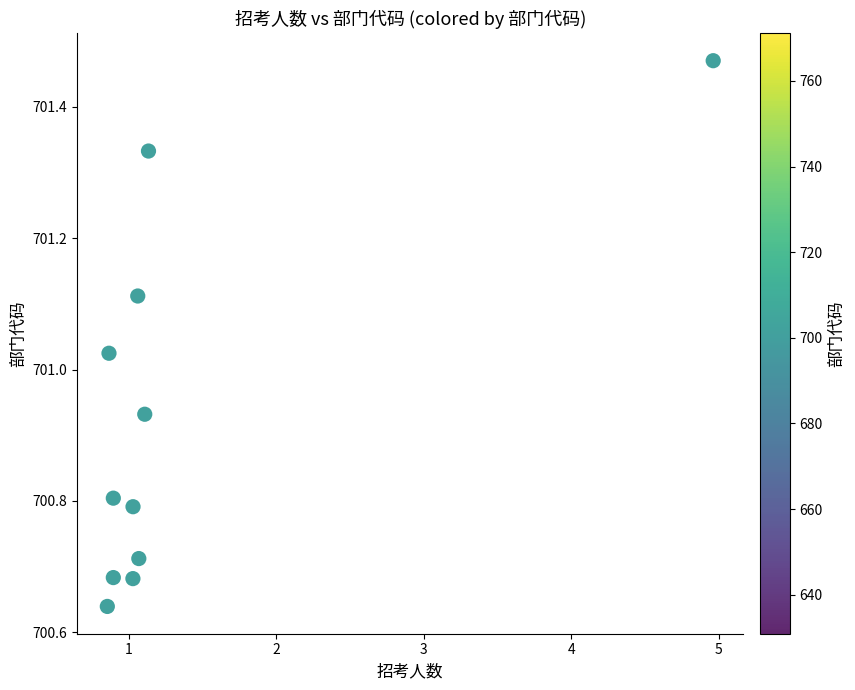

What is the average X value?

1.4